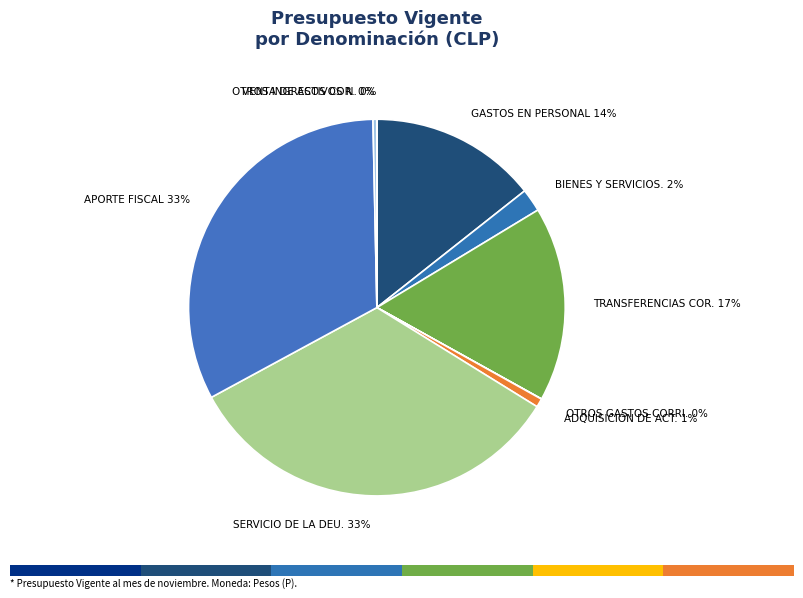

The BIENES Y SERVICIOS DE CONSUMO slice represents 14% of the pie. True or false?

False